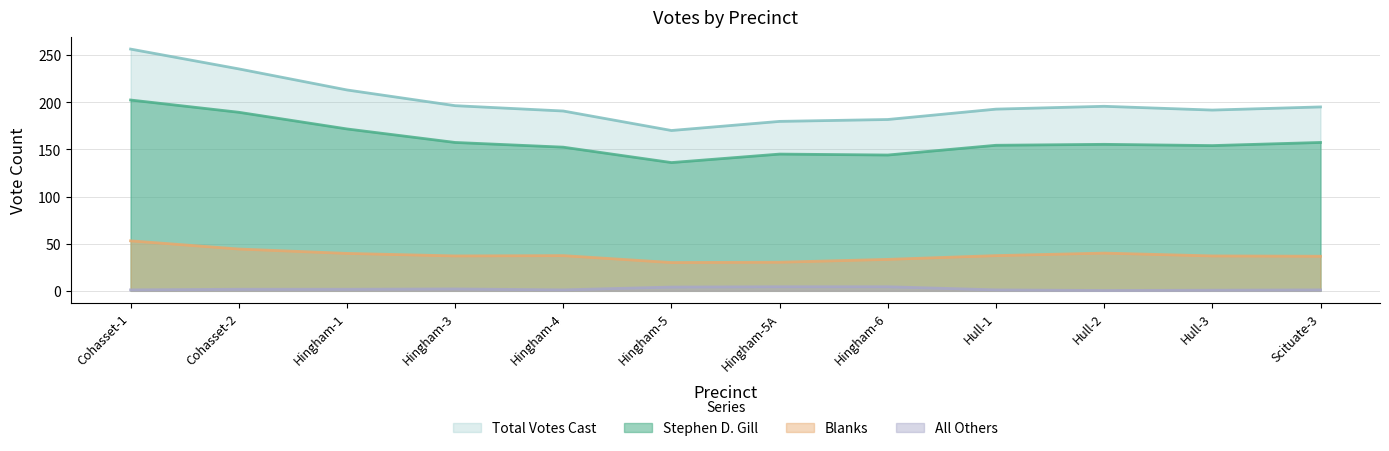

The Blanks series shows 33.3 at Hingham-6. True or false?

True